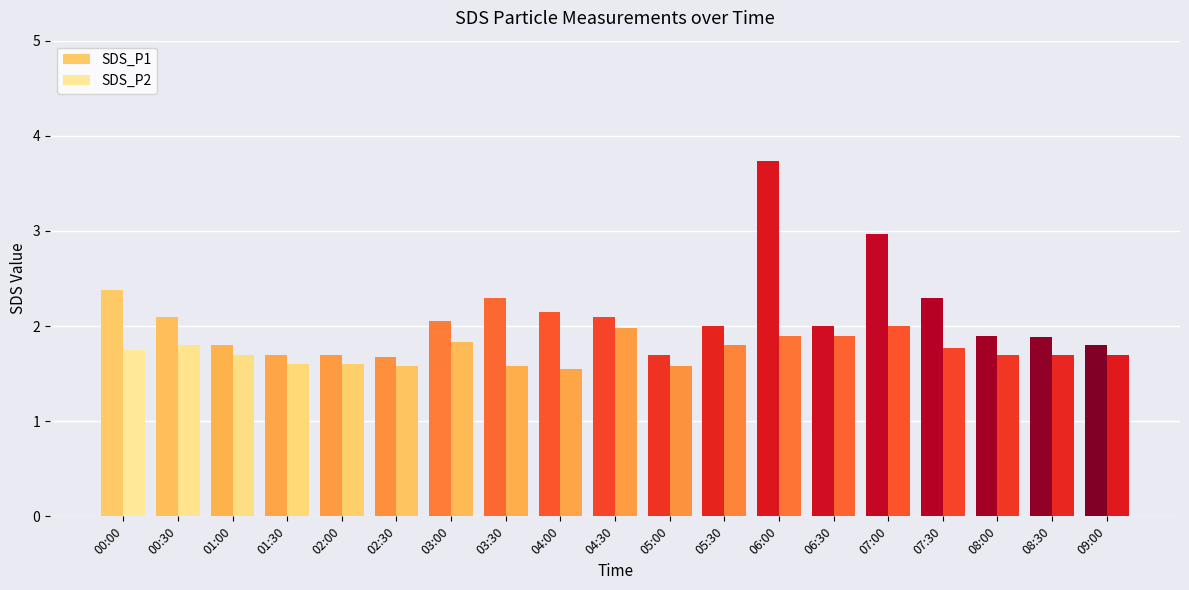

How many series are shown in this chart?

2